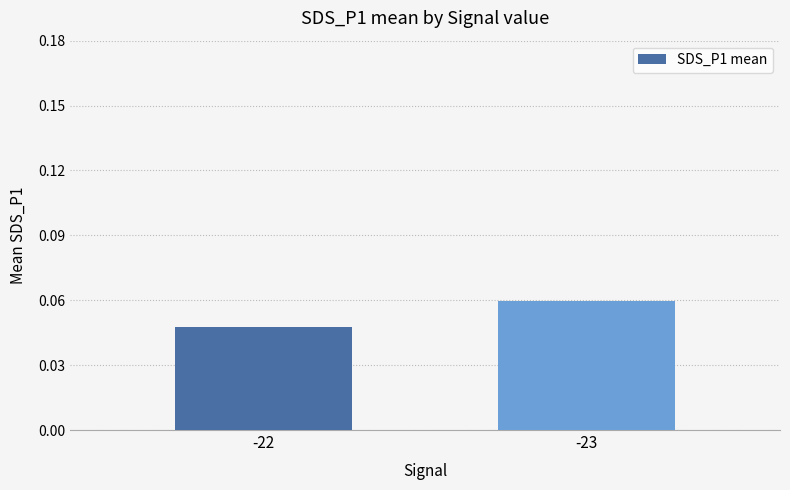

How many series are shown in this chart?

1